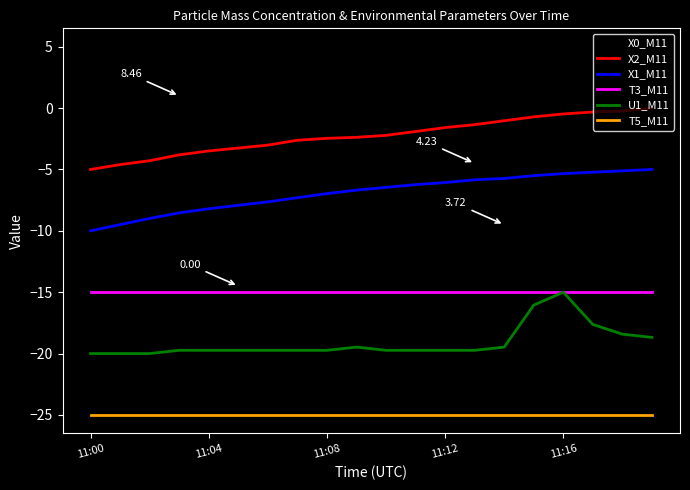

True or false: X2_M11 and X1_M11 intersect in this chart.

False